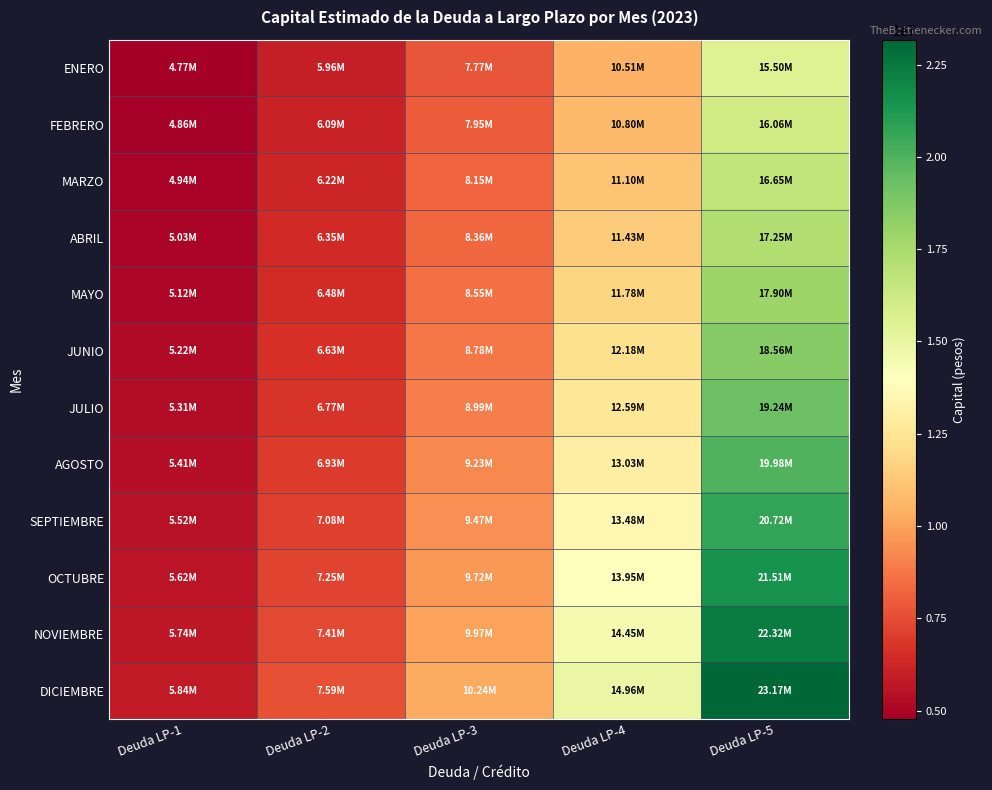

Which series has the largest total across all categories?

DICIEMBRE